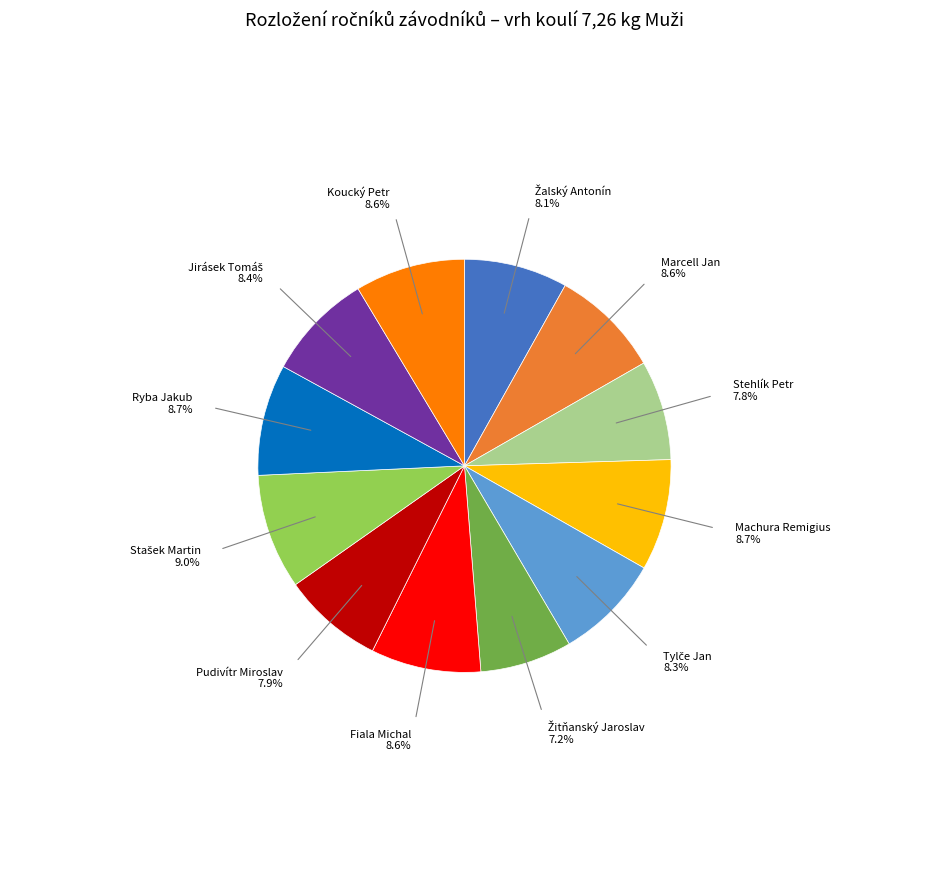

Is there any slice that represents more than half of the pie?

No